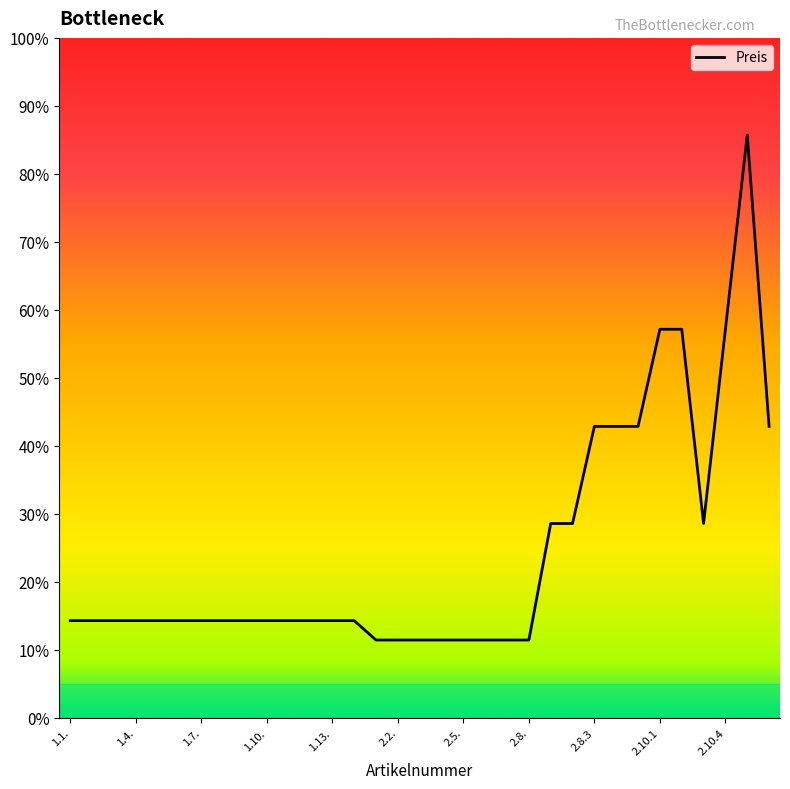

Does the chart have visible grid lines?

No